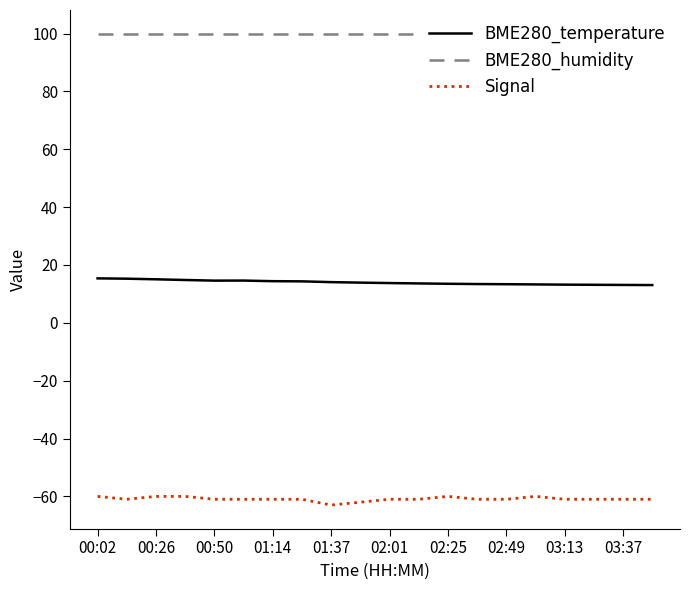

Reading left to right, transcribe all the data shown in this chart.

BME280_temperature: 15.4	15.3	15.1	14.8	14.6	14.6	14.4	14.3	14.1	13.9	13.8	13.6	13.5	13.4	13.3	13.3	13.2	13.2	13.1	13.1
BME280_humidity: 100.0	100.0	100.0	100.0	100.0	100.0	100.0	100.0	100.0	100.0	100.0	100.0	100.0	100.0	100.0	100.0	100.0	100.0	100.0	100.0
Signal: -60.0	-61.0	-60.0	-60.0	-61.0	-61.0	-61.0	-61.0	-63.0	-62.0	-61.0	-61.0	-60.0	-61.0	-61.0	-60.0	-61.0	-61.0	-61.0	-61.0